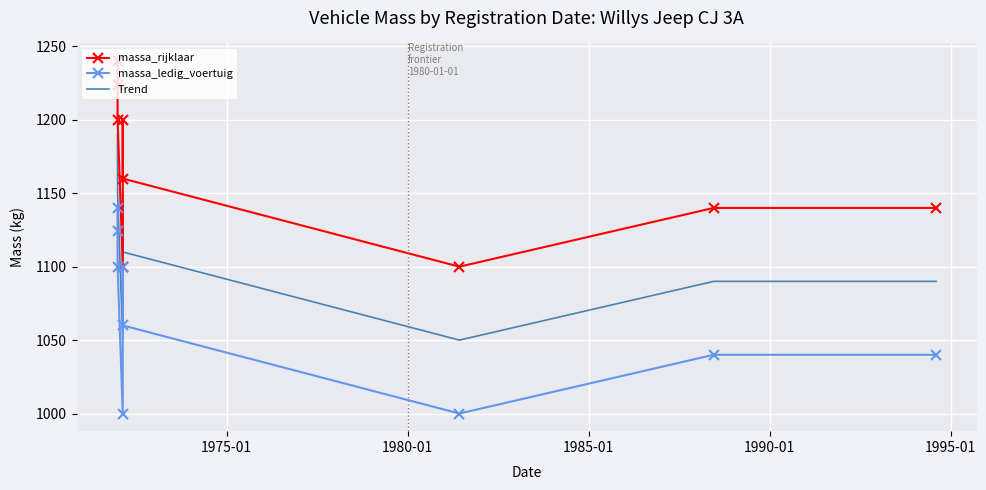

True or false: massa_ledig_voertuig and massa_rijklaar intersect in this chart.

False